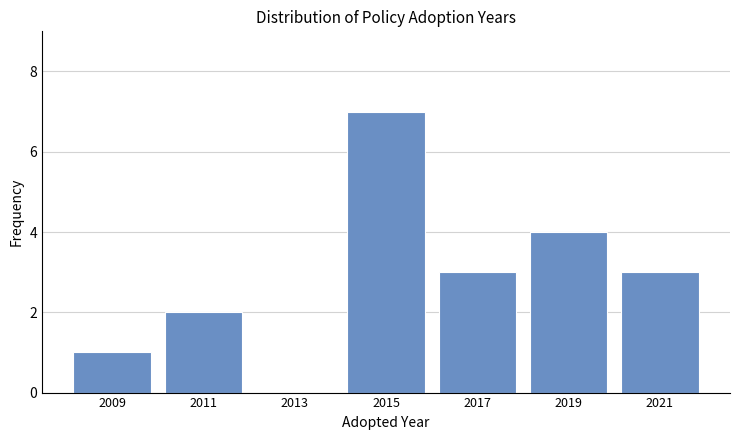

Reading left to right, list every bar in this chart as the range it spans on the x-axis followed by its height. The values are not printed on the chart, so give them approximately, as read against the axis.

2008 to 2010: 1
2010 to 2012: 2
2012 to 2014: 0
2014 to 2016: 7
2016 to 2018: 3
2018 to 2020: 4
2020 to 2022: 3